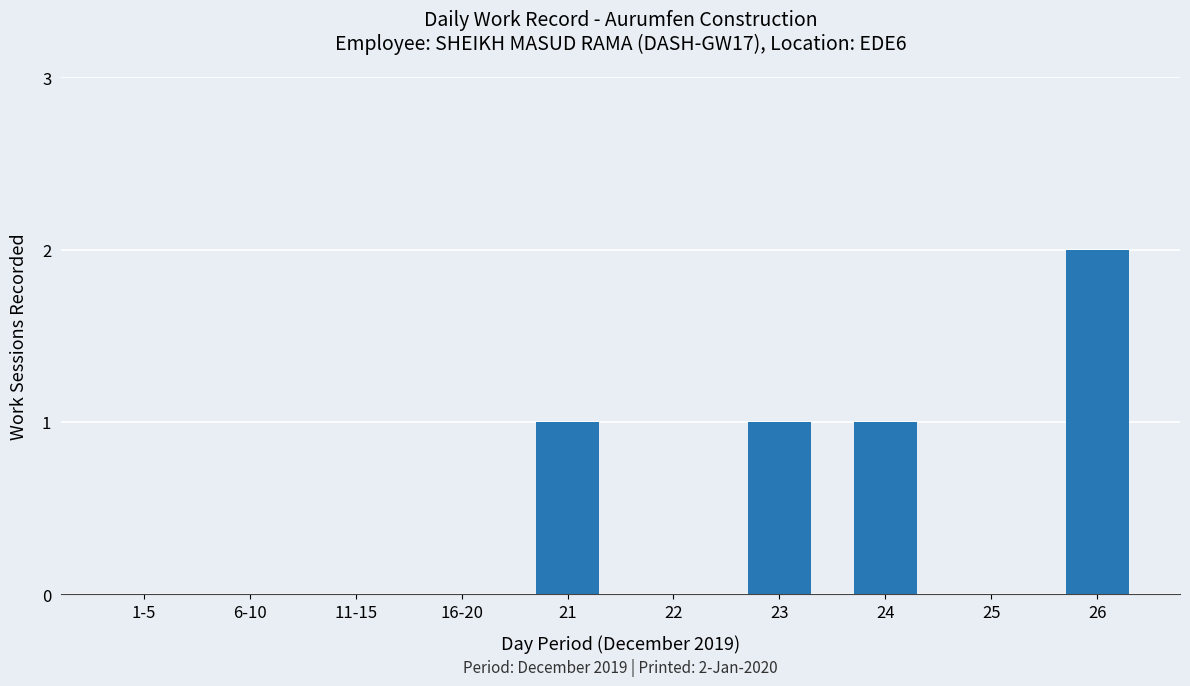

True or false: the data shows 0 at 1-5.

True